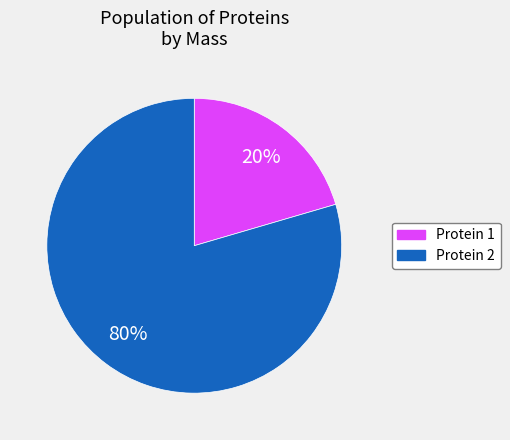

Which has a higher value, Protein 1 or Protein 2?

Protein 2